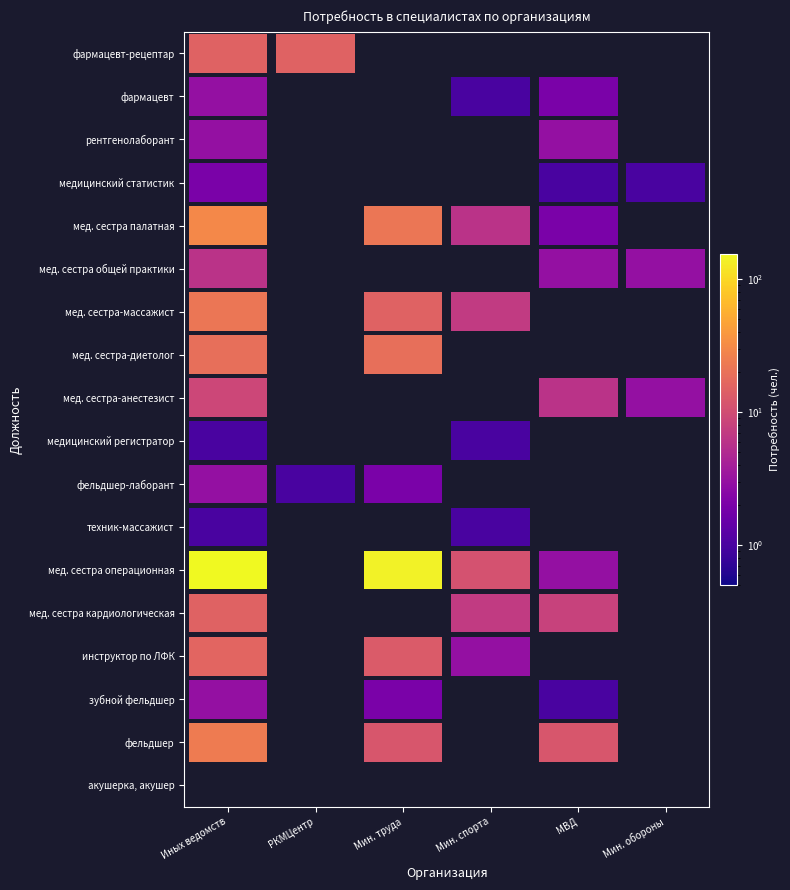

How many positive values does the мед. сестра-анестезист series have?

3